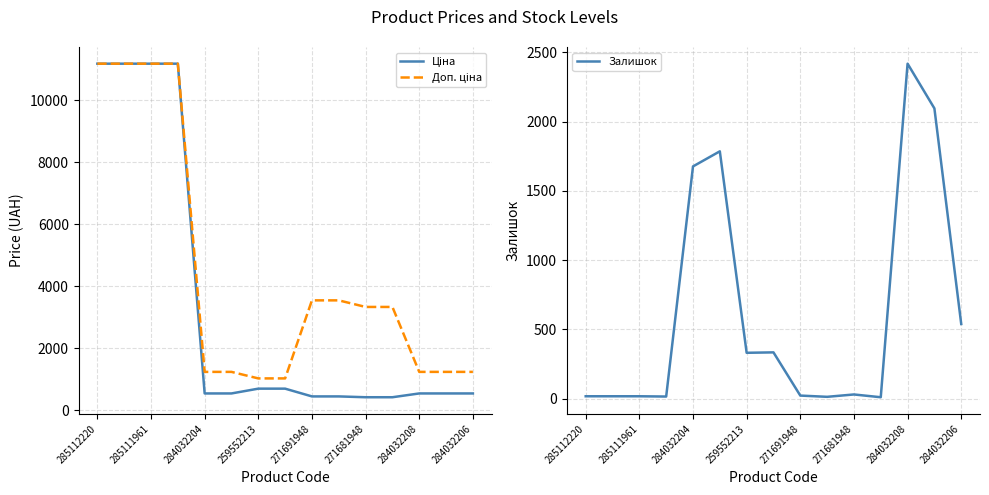

True or false: Ціна and Доп. ціна intersect in this chart.

False